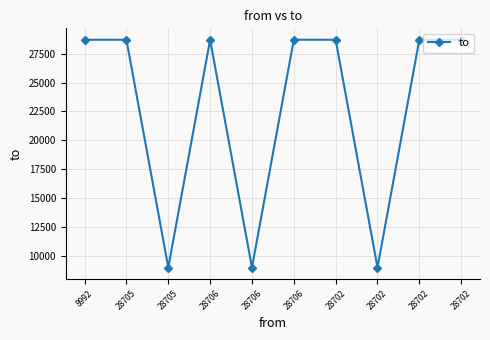

The value at 28706 is 28705. True or false?

True